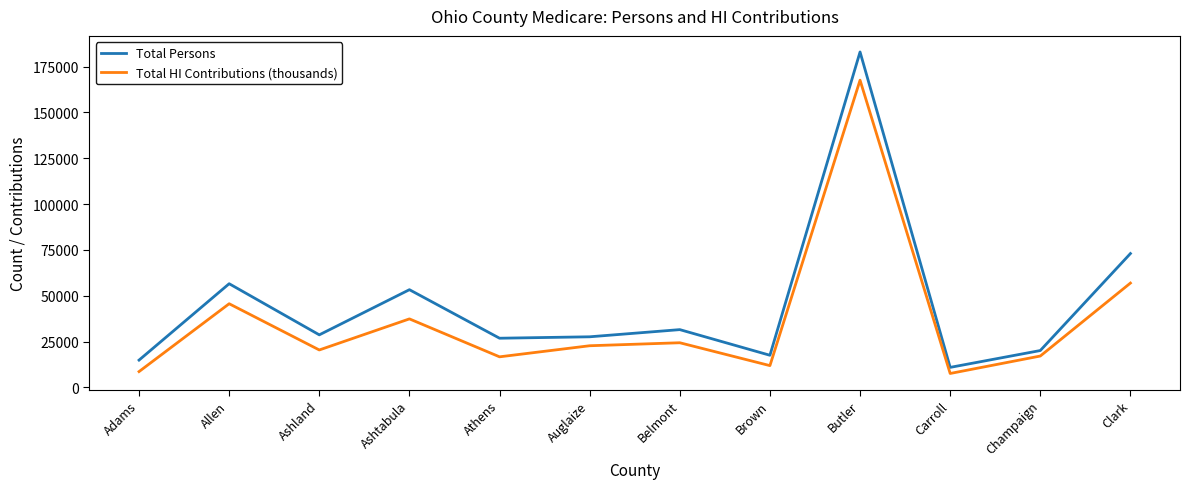

At how many categories does at least one series exceed 76611?

1